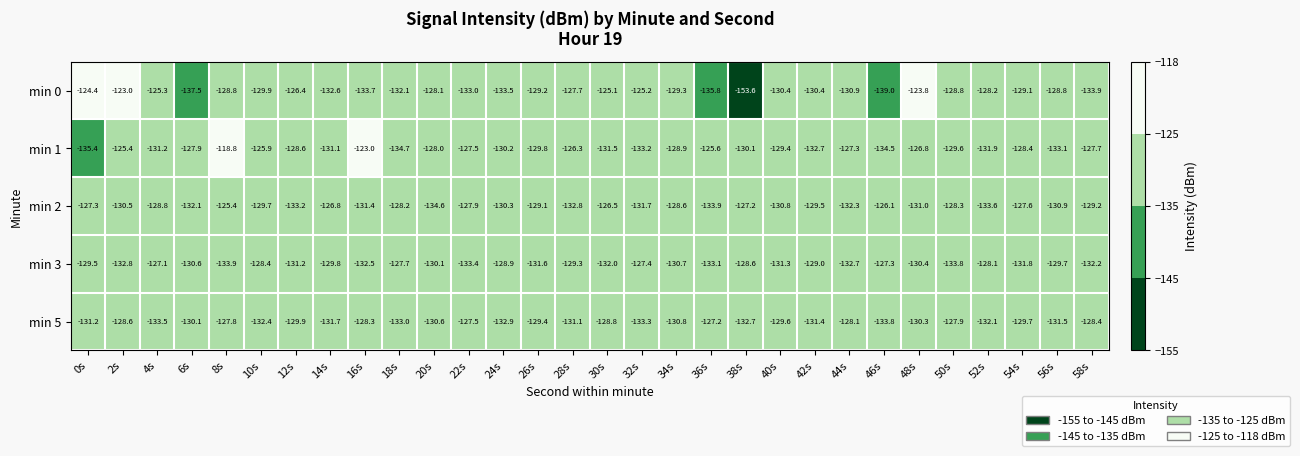

Which category has the lowest value in the min 1 series?

0s